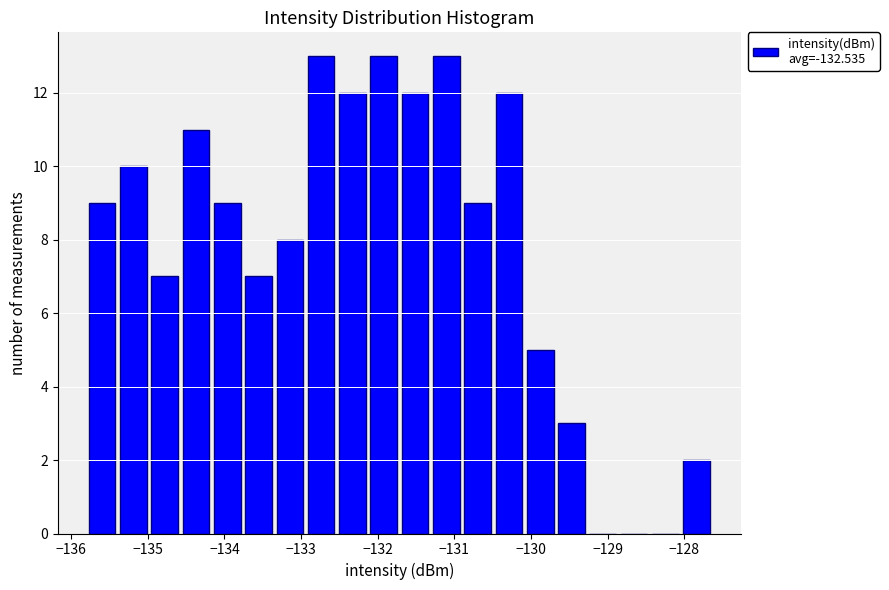

Reading left to right, list every bar in this chart as the range it spans on the x-axis followed by its height. Neither the bar edges nor the heights are printed on the chart, so give them approximately, as read against the axes.

-135.8 to -135.4: 9
-135.4 to -135.0: 10
-135.0 to -134.6: 7
-134.6 to -134.2: 11
-134.2 to -133.8: 9
-133.8 to -133.3: 7
-133.3 to -132.9: 8
-132.9 to -132.5: 13
-132.5 to -132.1: 12
-132.1 to -131.7: 13
-131.7 to -131.3: 12
-131.3 to -130.9: 13
-130.9 to -130.5: 9
-130.5 to -130.1: 12
-130.1 to -129.7: 5
-129.7 to -129.3: 3
-129.3 to -128.9: 0
-128.9 to -128.4: 0
-128.4 to -128.0: 0
-128.0 to -127.6: 2